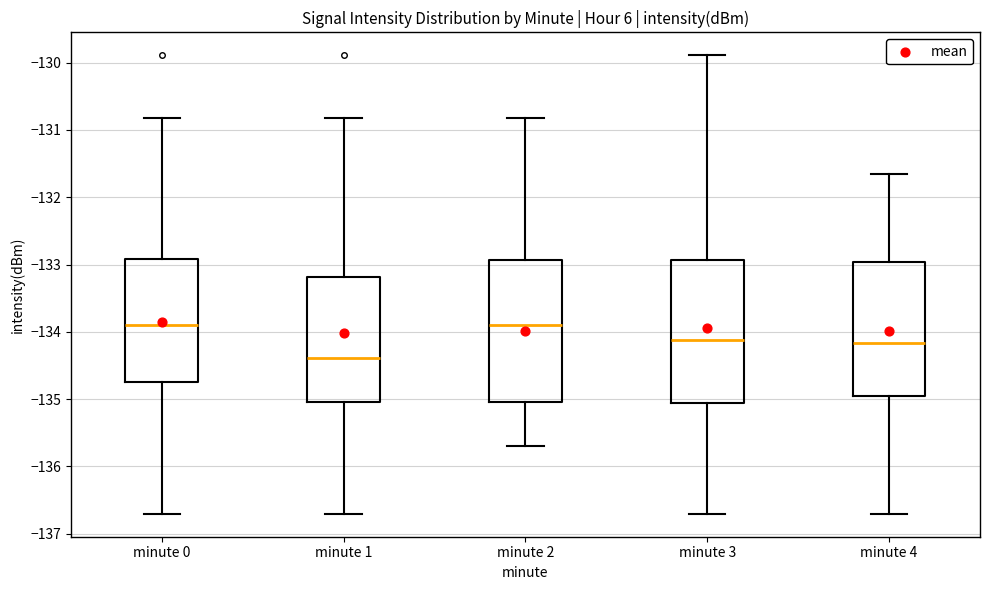

Where is the lower edge of the box for minute 1 on the y-axis? The values are not printed on the chart, so give them approximately, as read against the axis.

-135.0